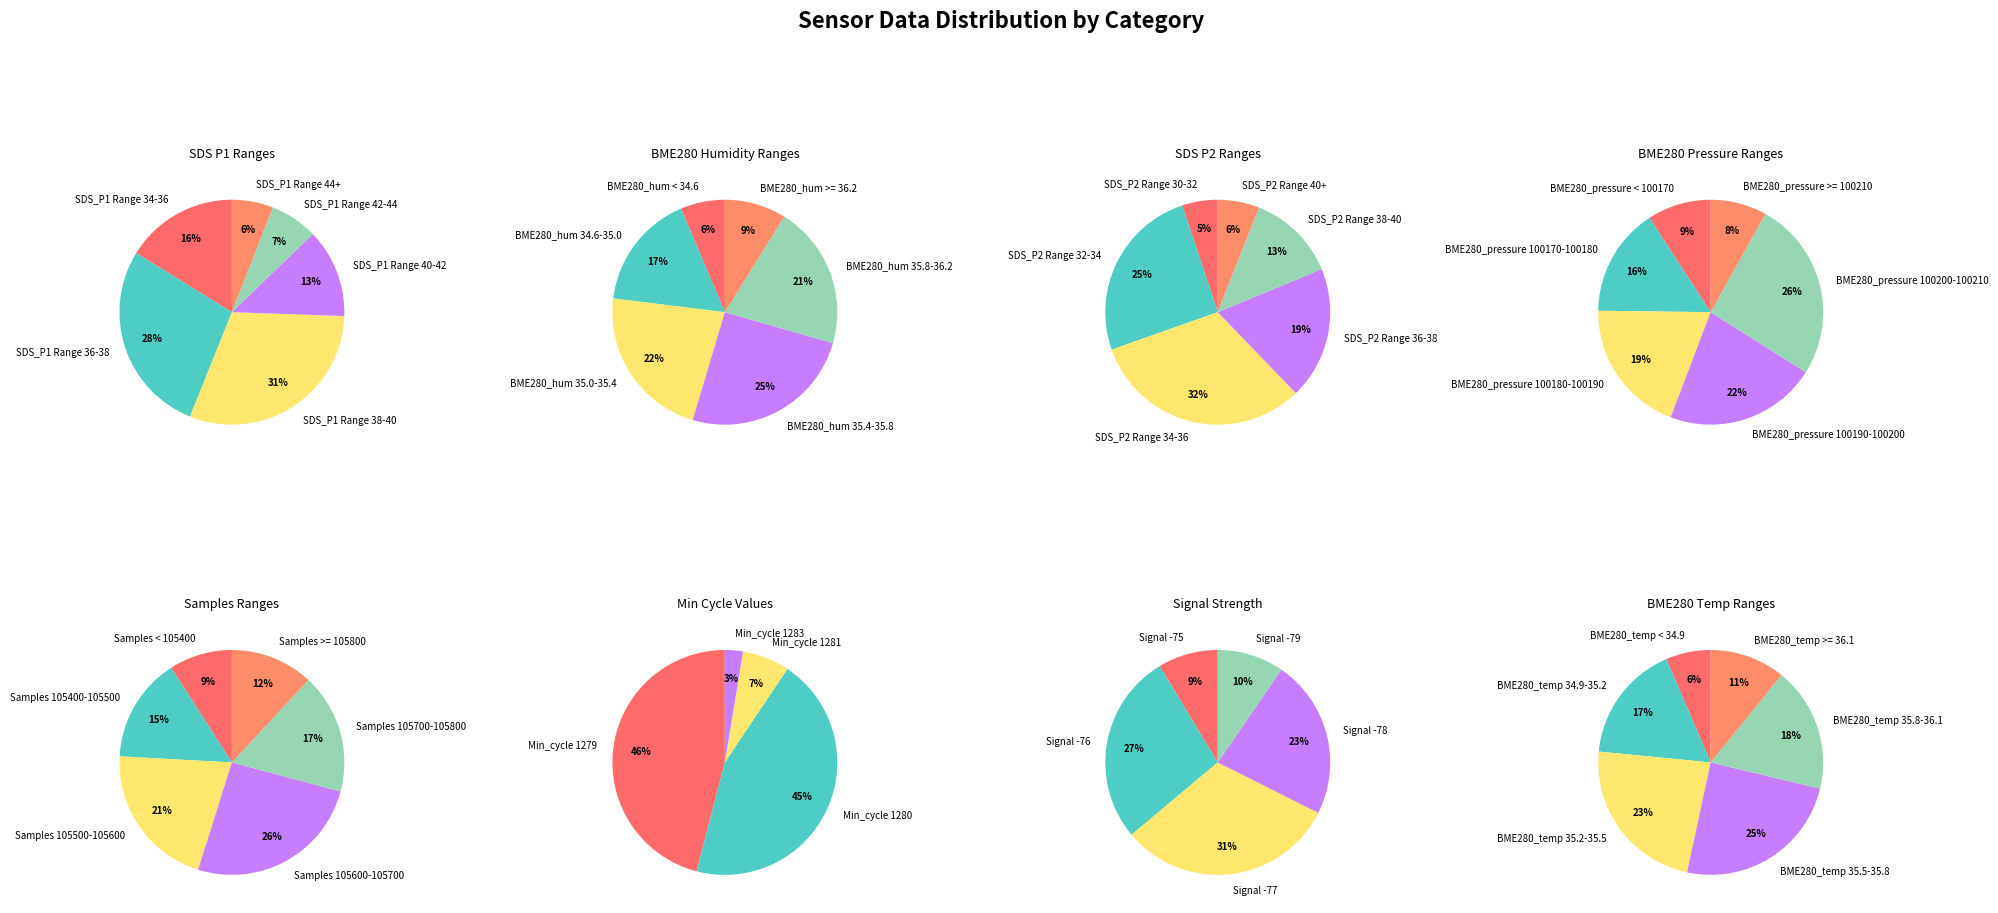

Does any single category account for the majority?

No